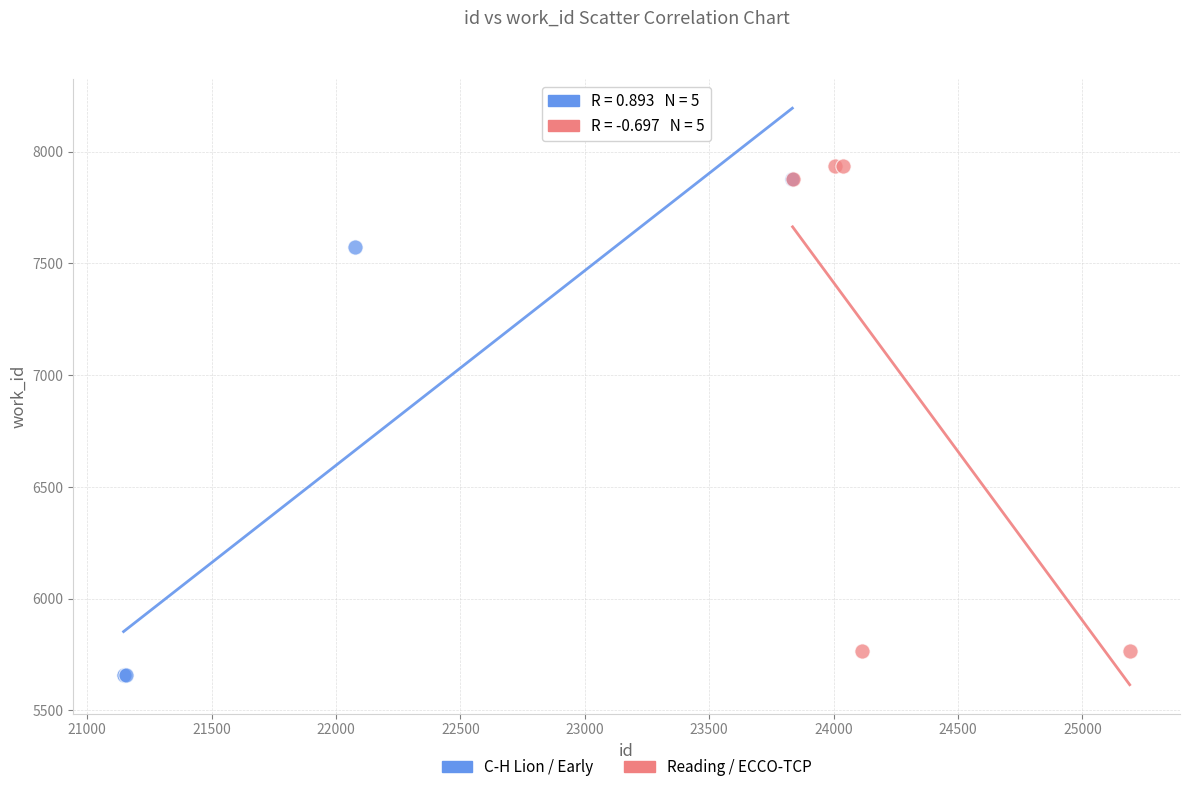

Which series reaches the maximum Y coordinate?

Reading / ECCO-TCP